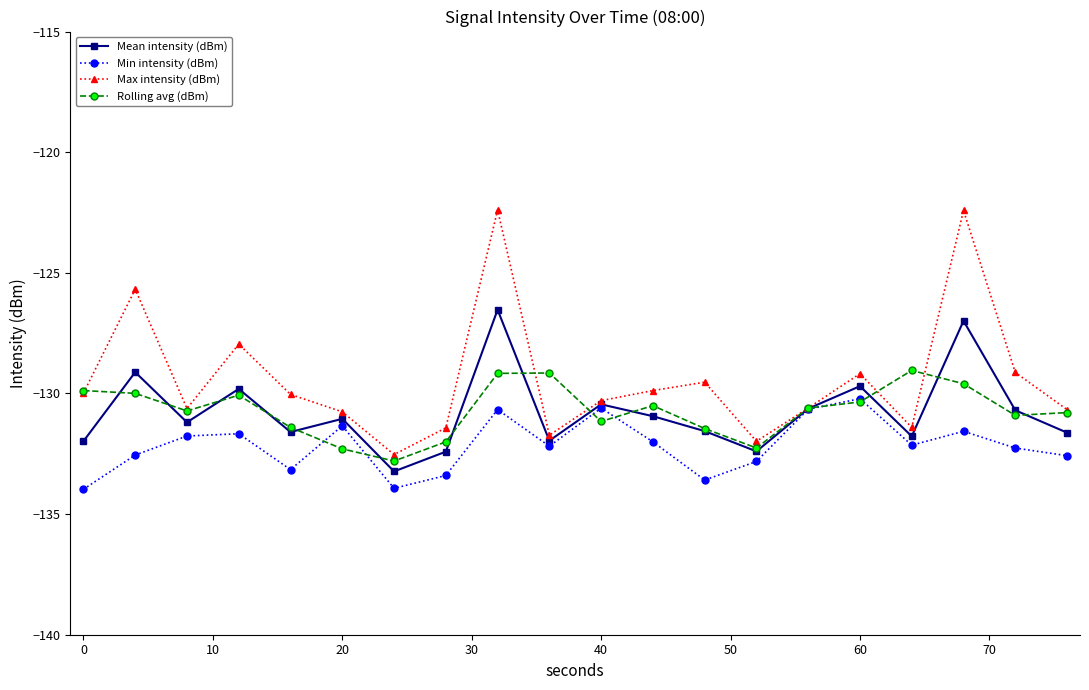

What is the minimum value shown in the chart?

-134.0